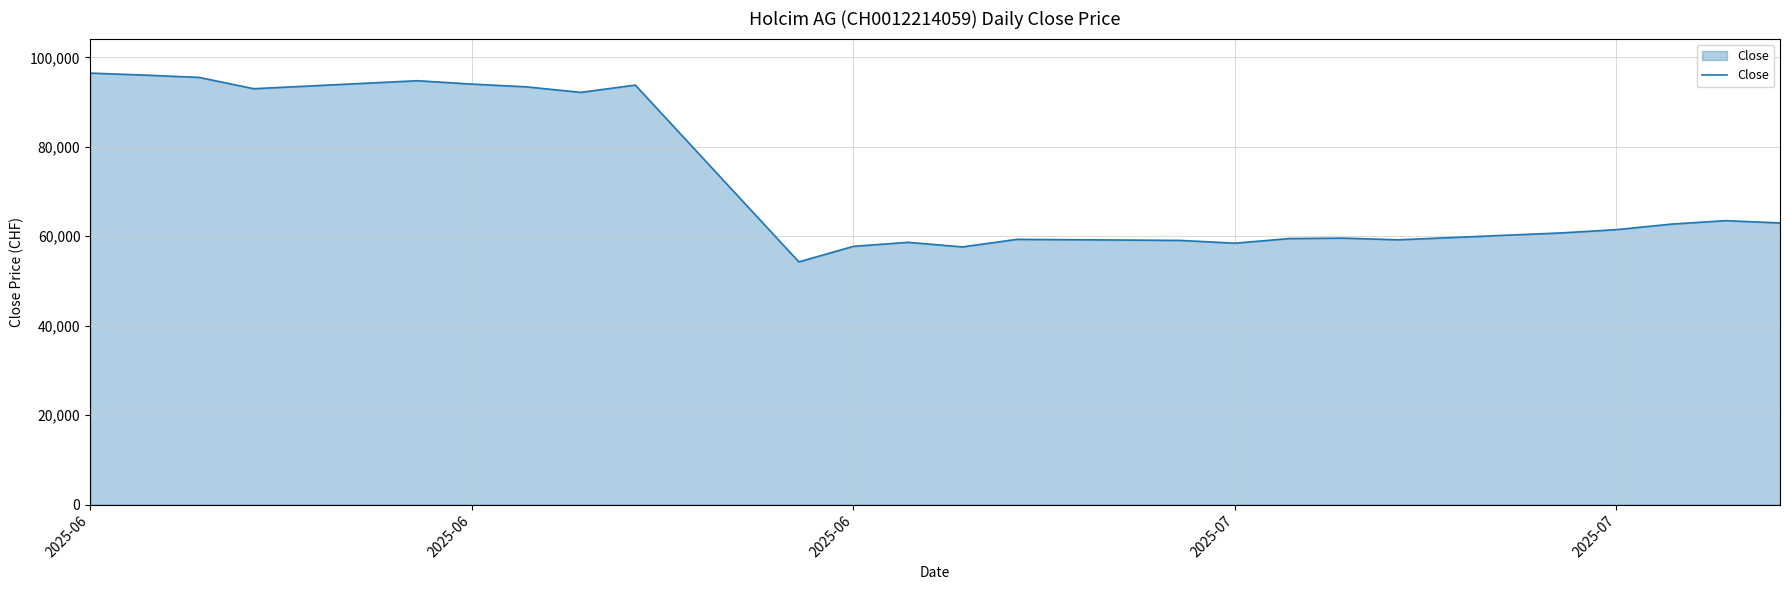

What is the smallest value displayed?

54264